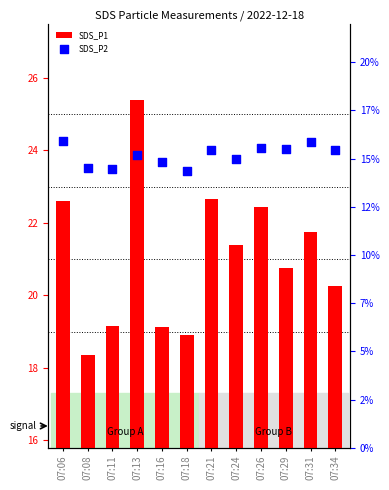

What are all the series names shown in the legend?

SDS_P1, SDS_P2